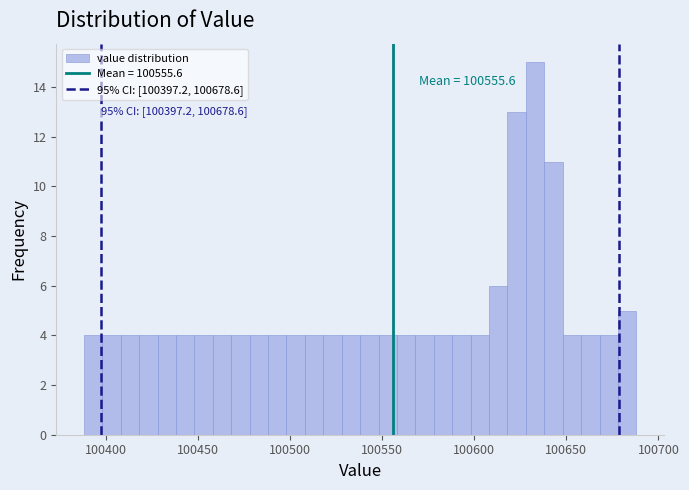

Around what value on the x-axis is the tallest bar? Give the approximate position of its centre, as read against the axis.

100635